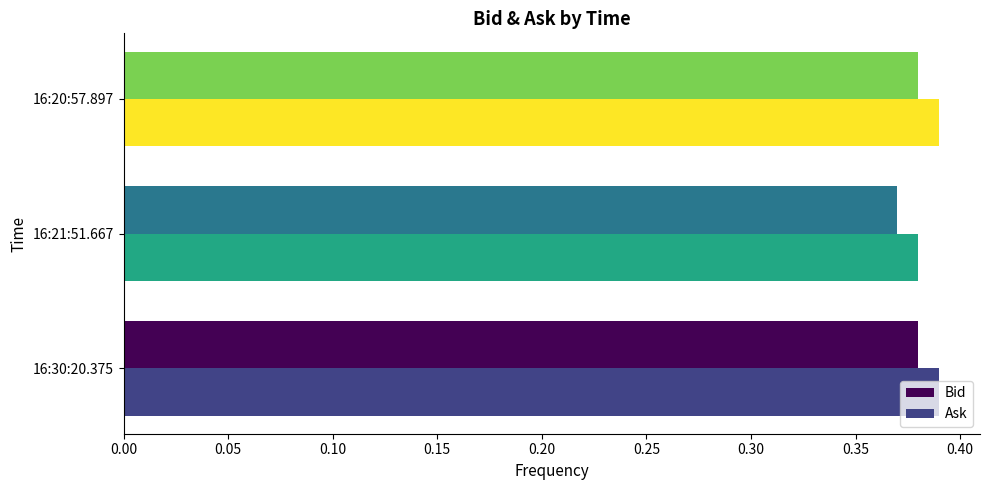

The value of Bid at 16:30:20.375 is 0.2. True or false?

False